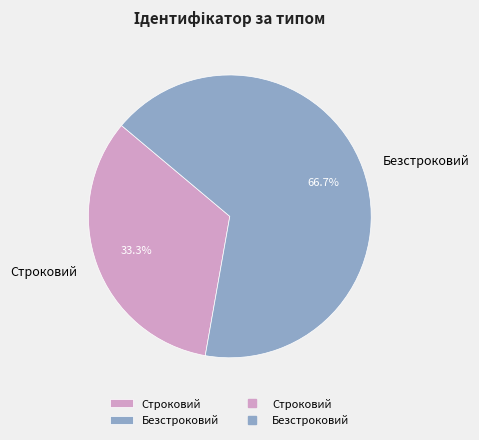

Rank the categories by value from lowest to highest.

Строковий, Безстроковий